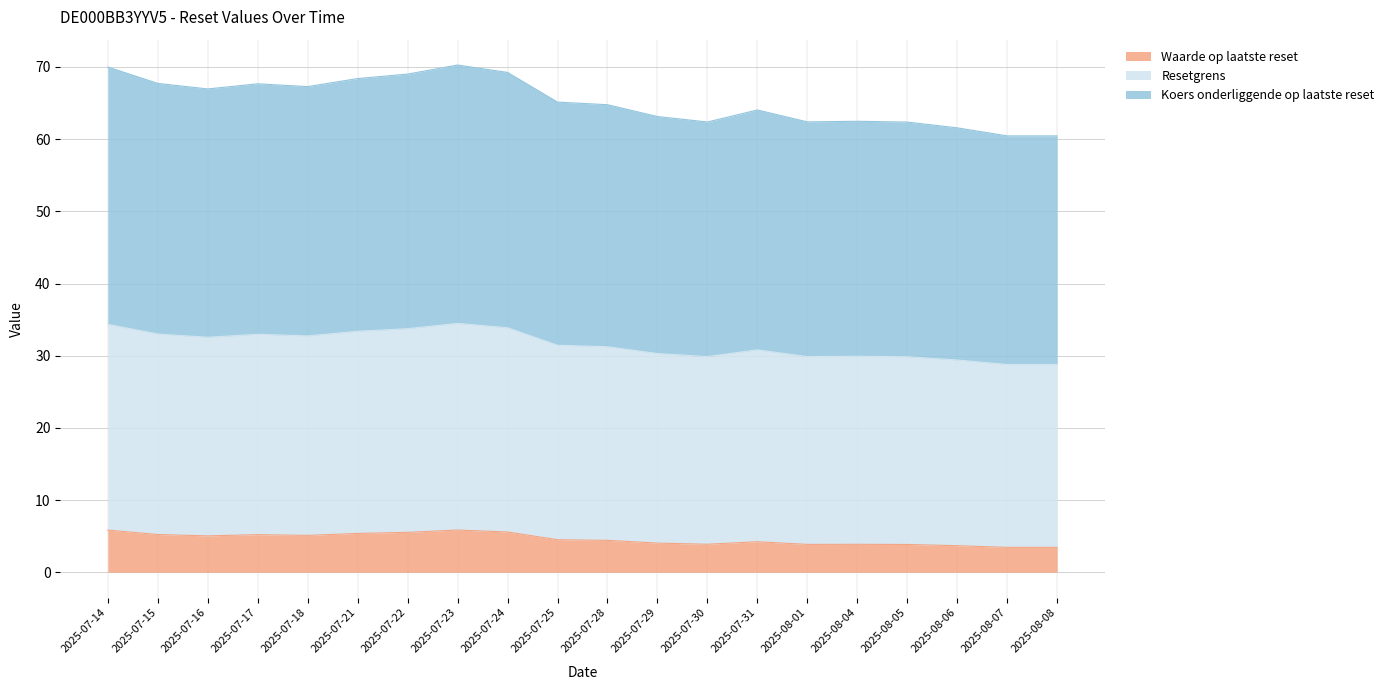

What is the label of the 5th point from the left?

2025-07-18